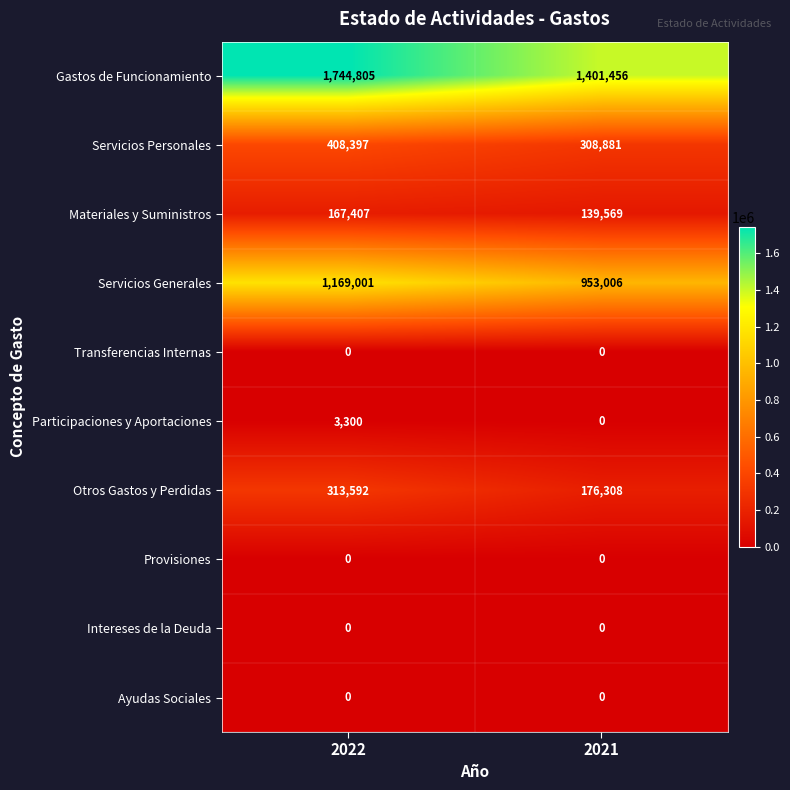

The value of Participaciones y Aportaciones at 2021 is 0. True or false?

True